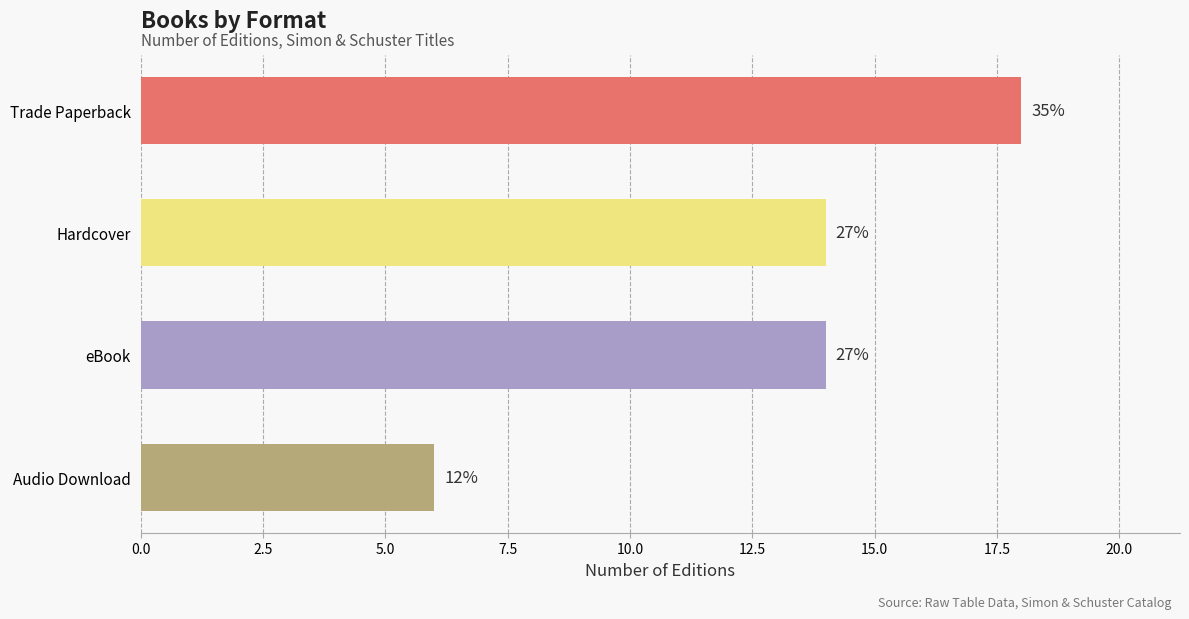

How many bars are there in total?

4